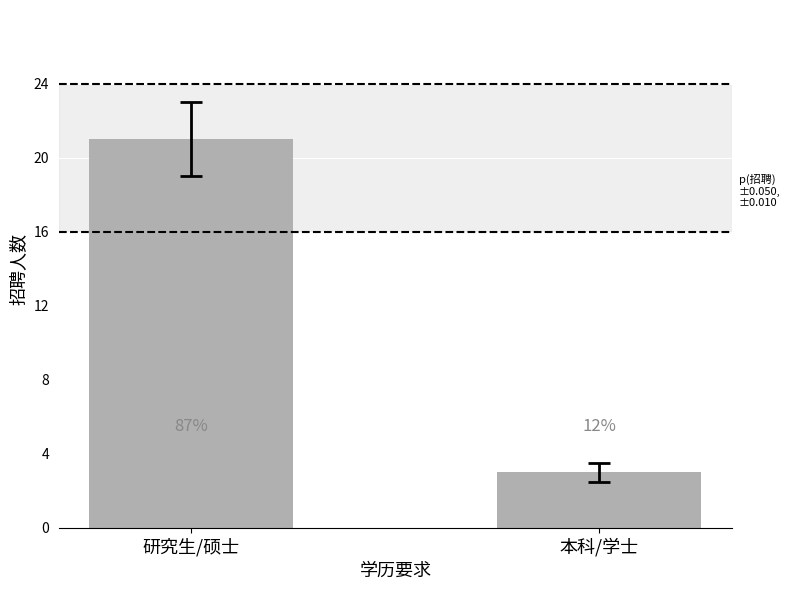

Which label corresponds to the smallest value in the chart?

本科/学士